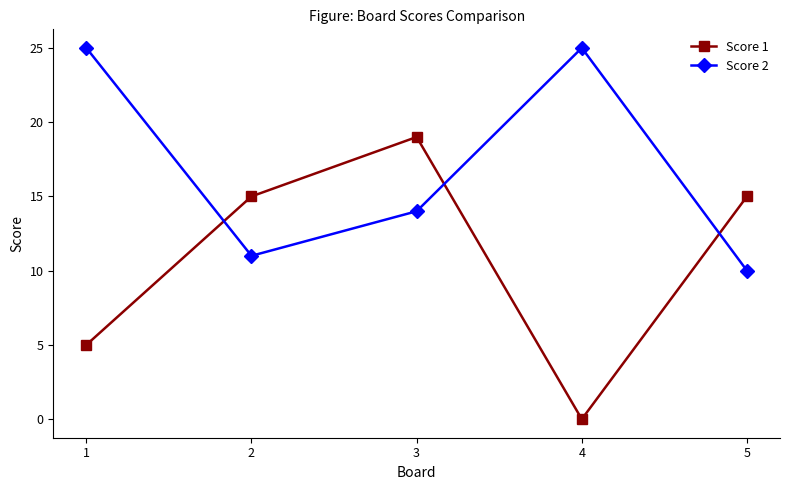

True or false: Score 1 has more than 0 points higher than both neighbors.

True